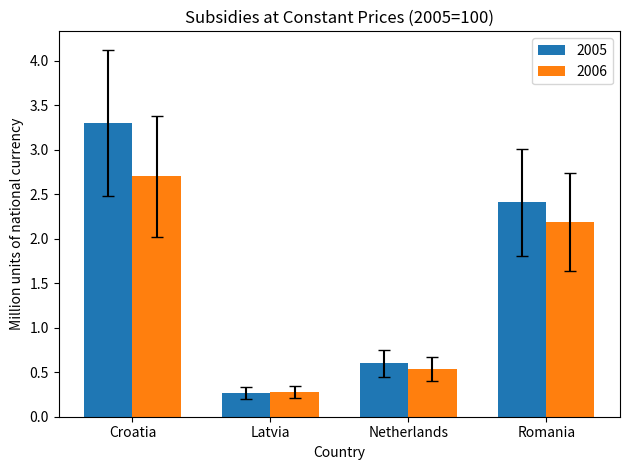

Which series has the widest spread of values?

2005